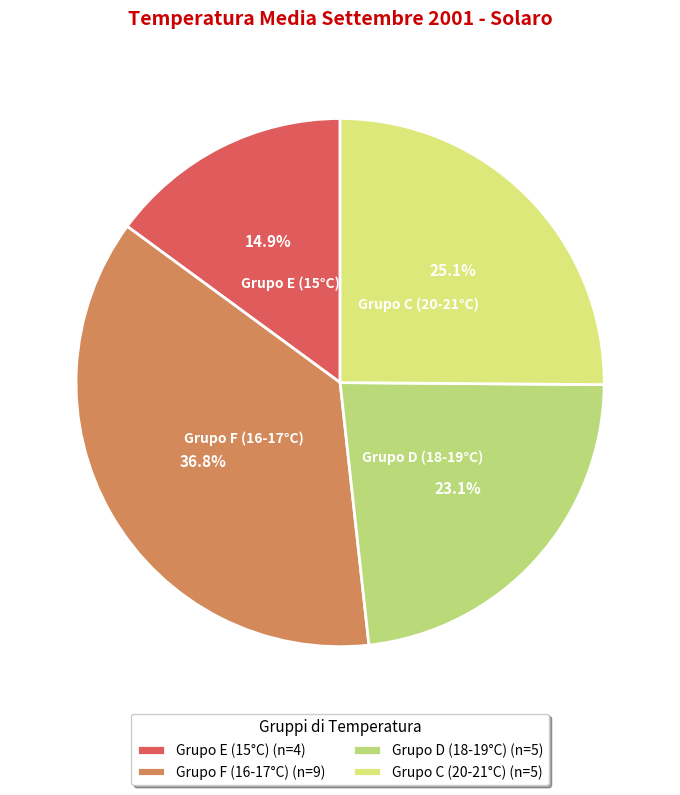

How many slices are in this pie chart?

4